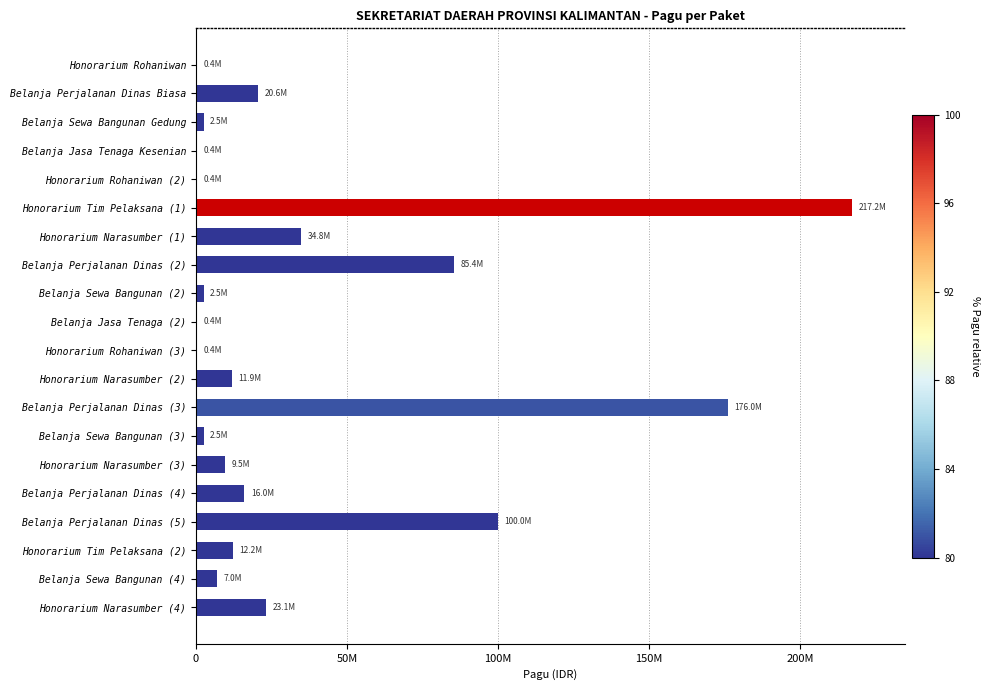

Between Belanja Perjalanan Dinas (3) and Honorarium Rohaniwan, which is larger?

Belanja Perjalanan Dinas (3)